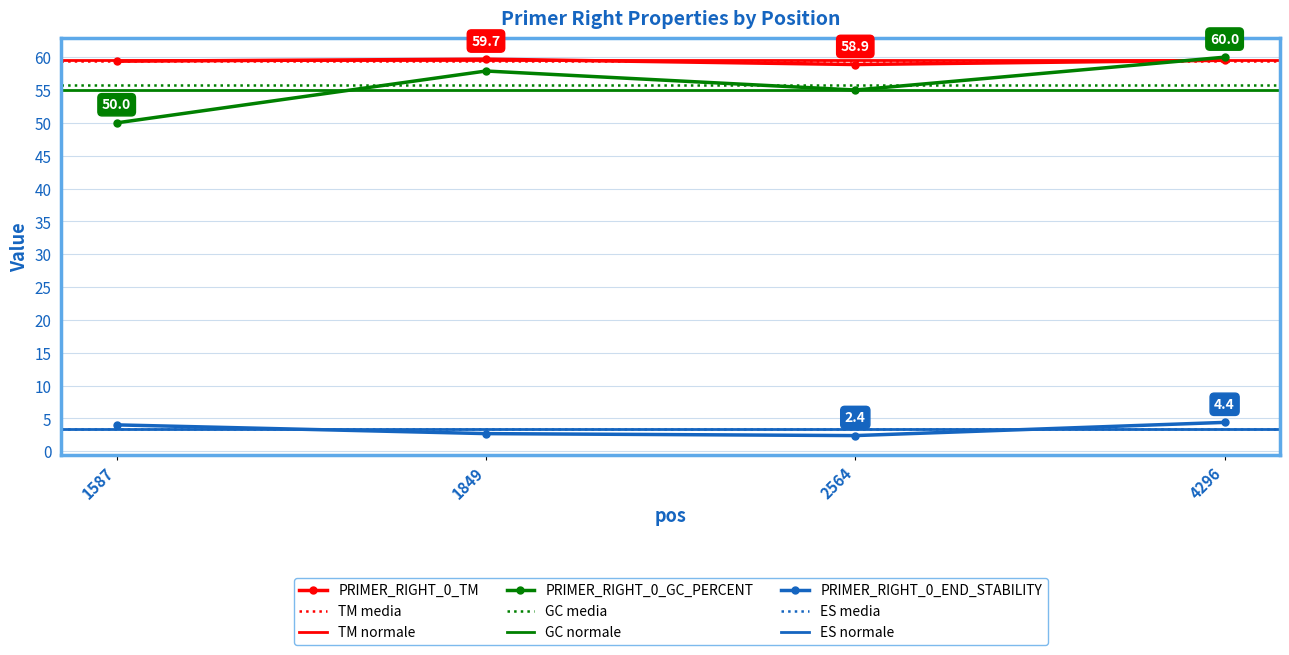

List the series in order of their peak value, highest first.

PRIMER_RIGHT_0_GC_PERCENT, PRIMER_RIGHT_0_TM, PRIMER_RIGHT_0_END_STABILITY